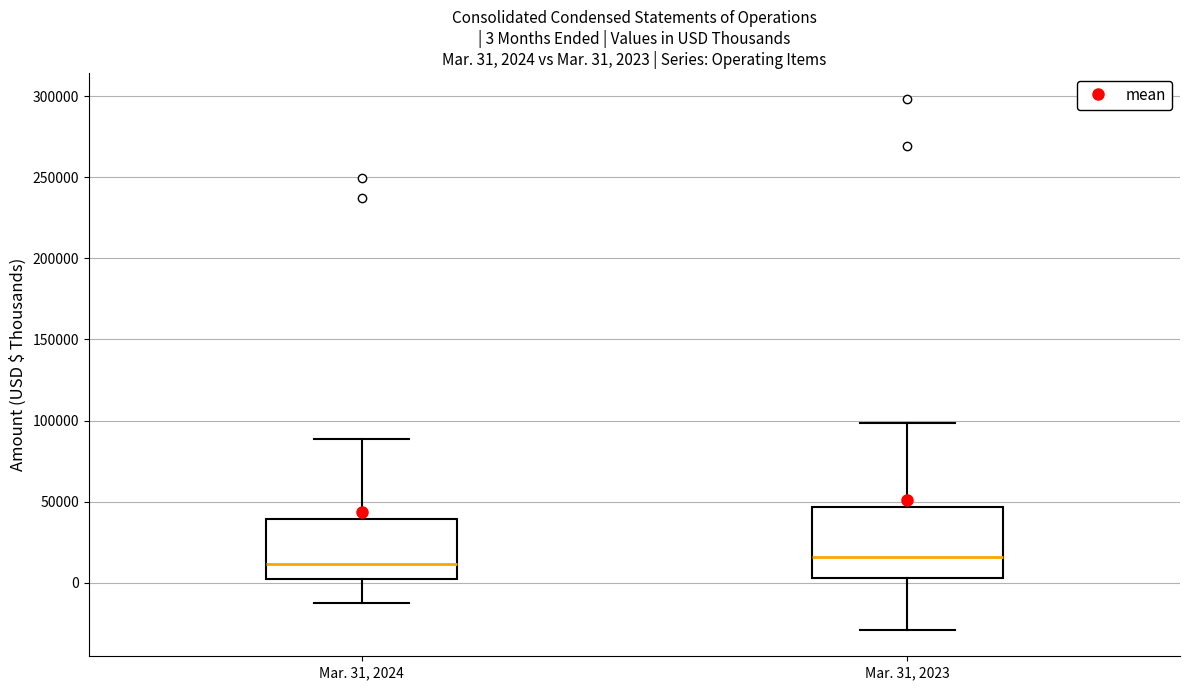

Which box is the tallest, from its lower edge to its upper edge?

Mar. 31, 2023